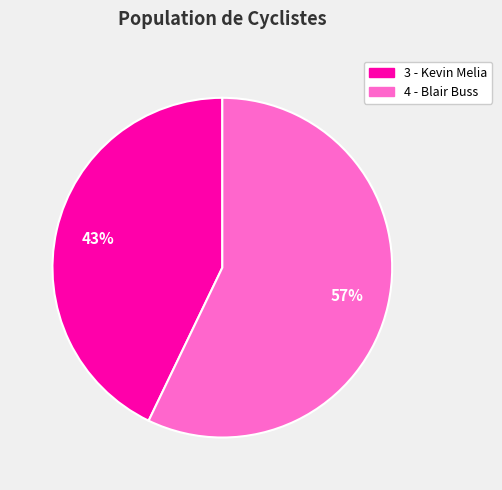

Does any single category account for the majority?

Yes